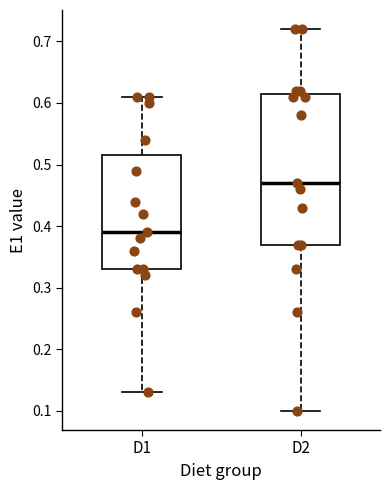

Where does the median line of the box for D1 sit on the y-axis? The values are not printed on the chart, so give them approximately, as read against the axis.

0.39